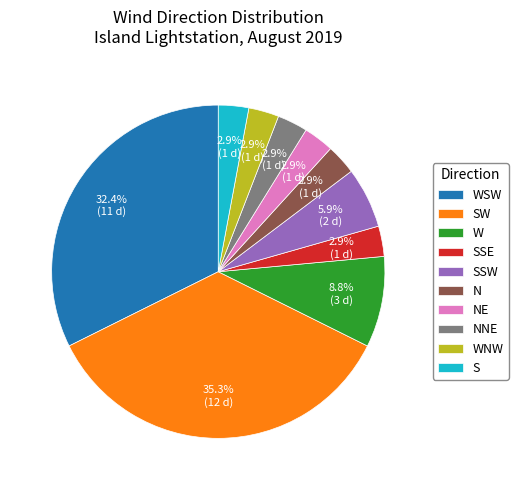

To the nearest percent, what portion does W represent?

9%